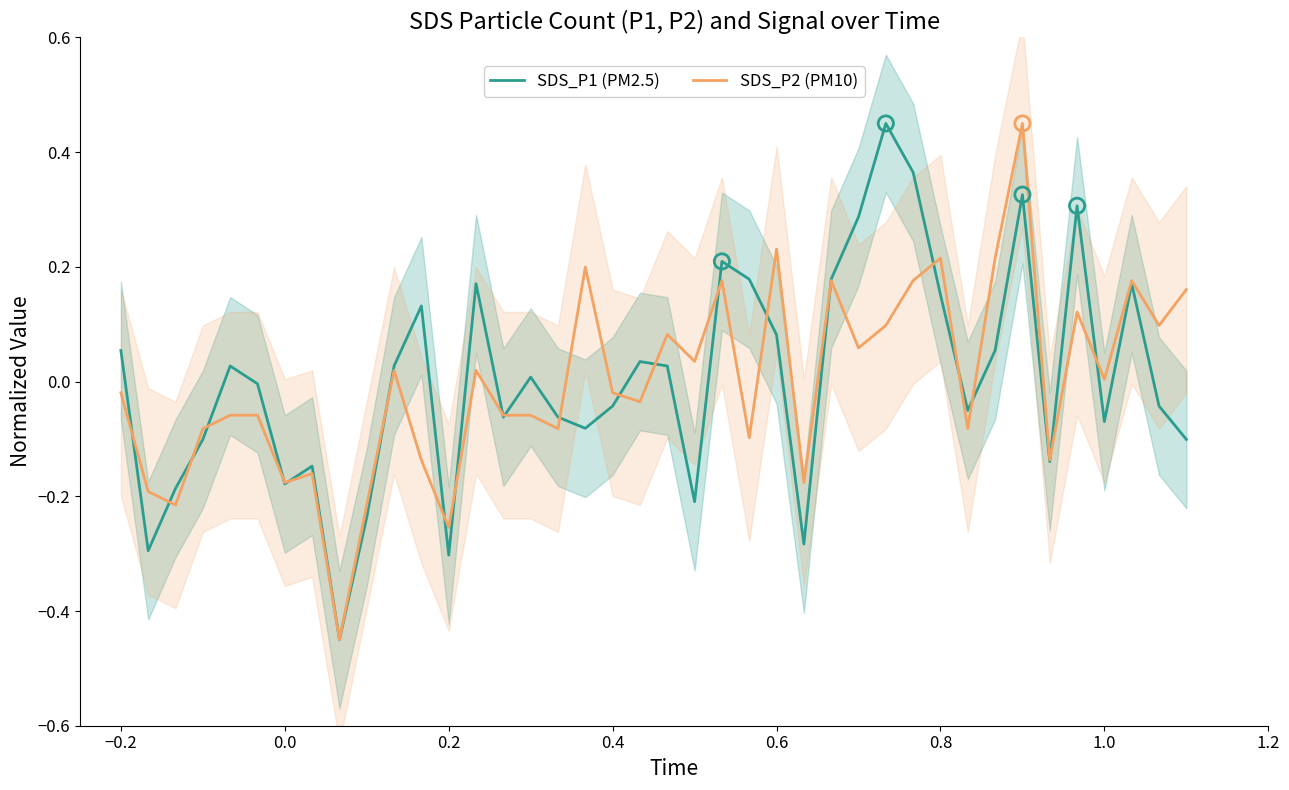

At how many categories does at least one series exceed 0?

25